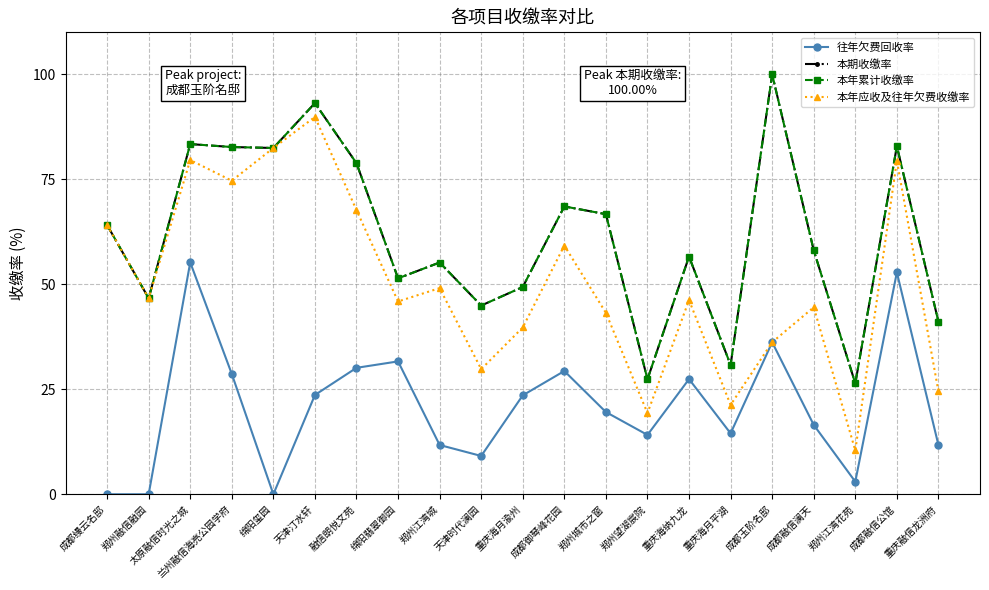

The 本年累计收缴率 series shows 20.5 at 成都融信公馆. True or false?

False